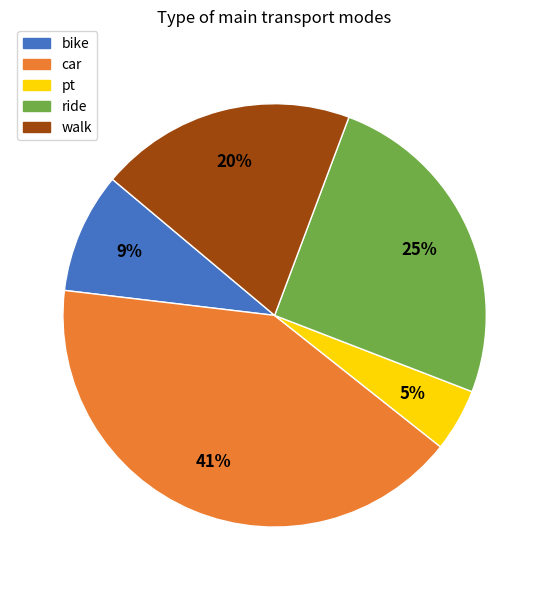

How many slices are in this pie chart?

5